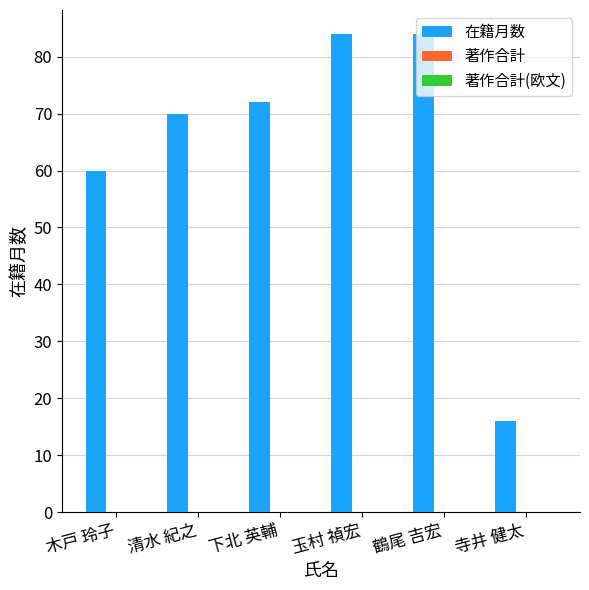

What is the sum of the values at 清水 紀之 and 玉村 禎宏?

154